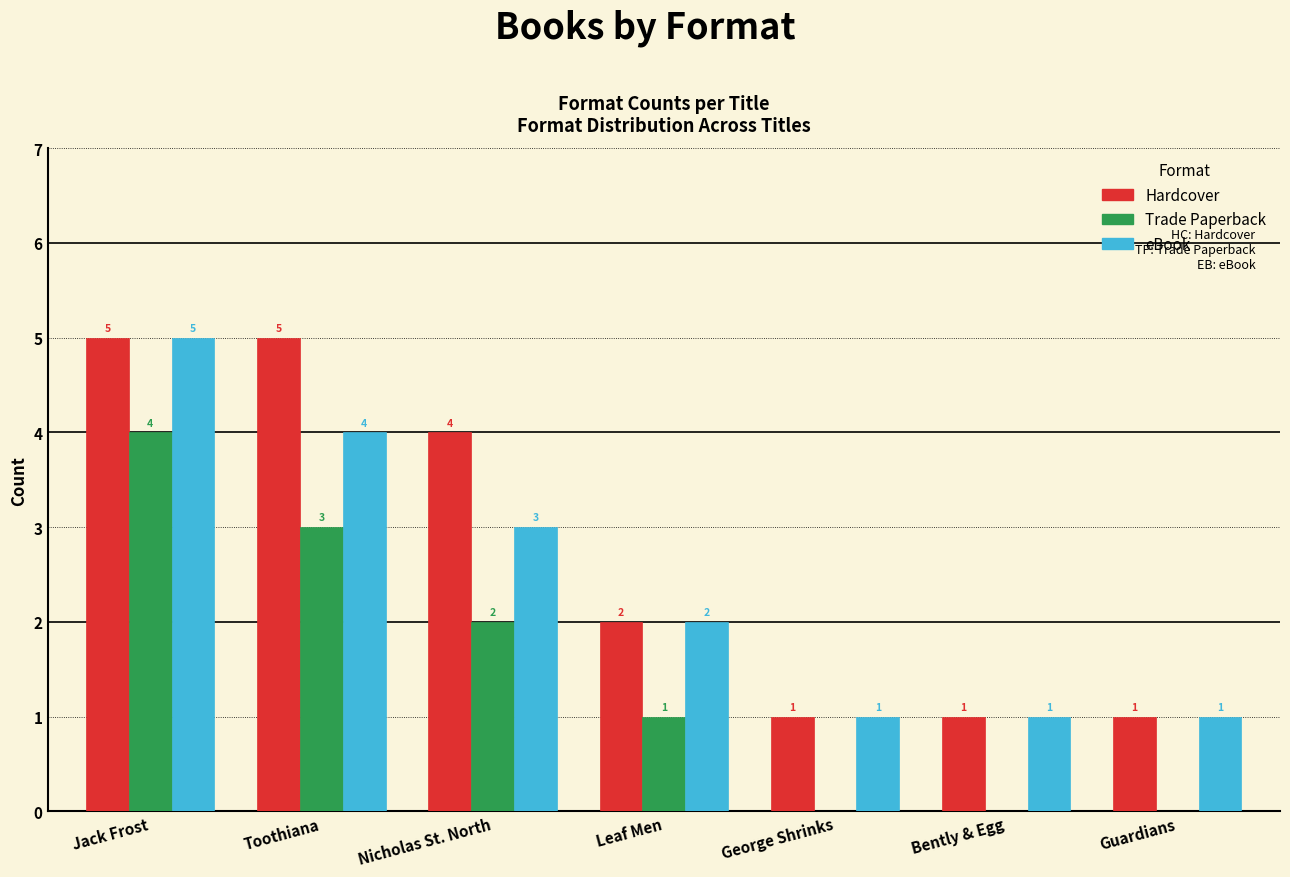

Reading left to right, list all the values displayed in this chart.

Hardcover: Jack Frost=5	Toothiana=5	Nicholas St. North=4	Leaf Men=2	George Shrinks=1	Bently & Egg=1	Guardians=1
Trade Paperback: Jack Frost=4	Toothiana=3	Nicholas St. North=2	Leaf Men=1	George Shrinks=0	Bently & Egg=0	Guardians=0
eBook: Jack Frost=5	Toothiana=4	Nicholas St. North=3	Leaf Men=2	George Shrinks=1	Bently & Egg=1	Guardians=1